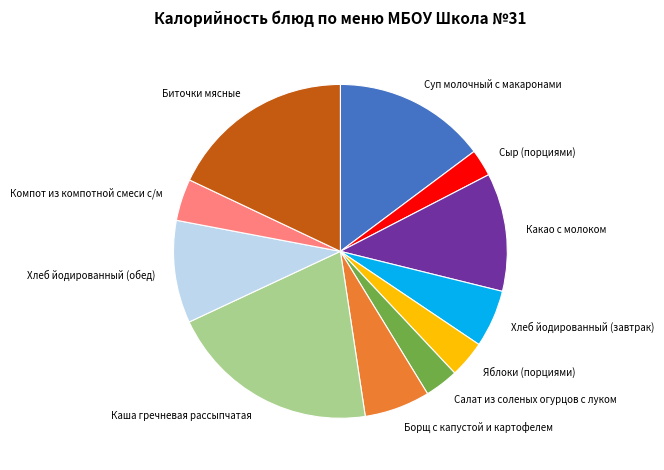

Which slice is the largest?

Каша гречневая рассыпчатая